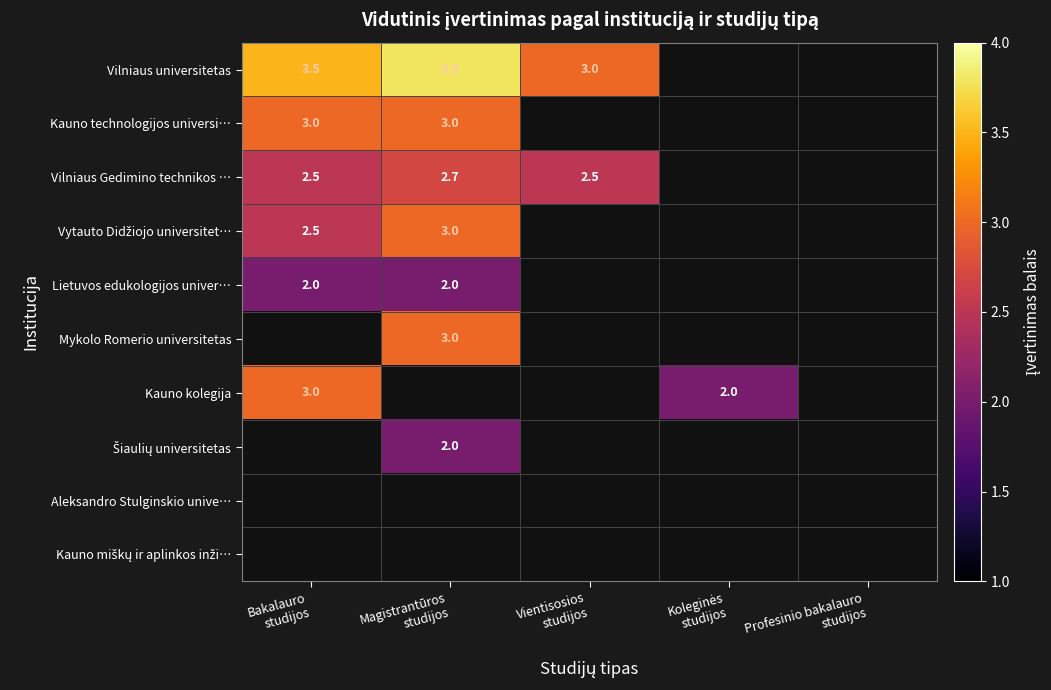

Is the value of Vilniaus Gedimino technikos … at Vientisosios studijos greater than the value of Kauno technologijos universi… at Magistrantūros studijos?

No